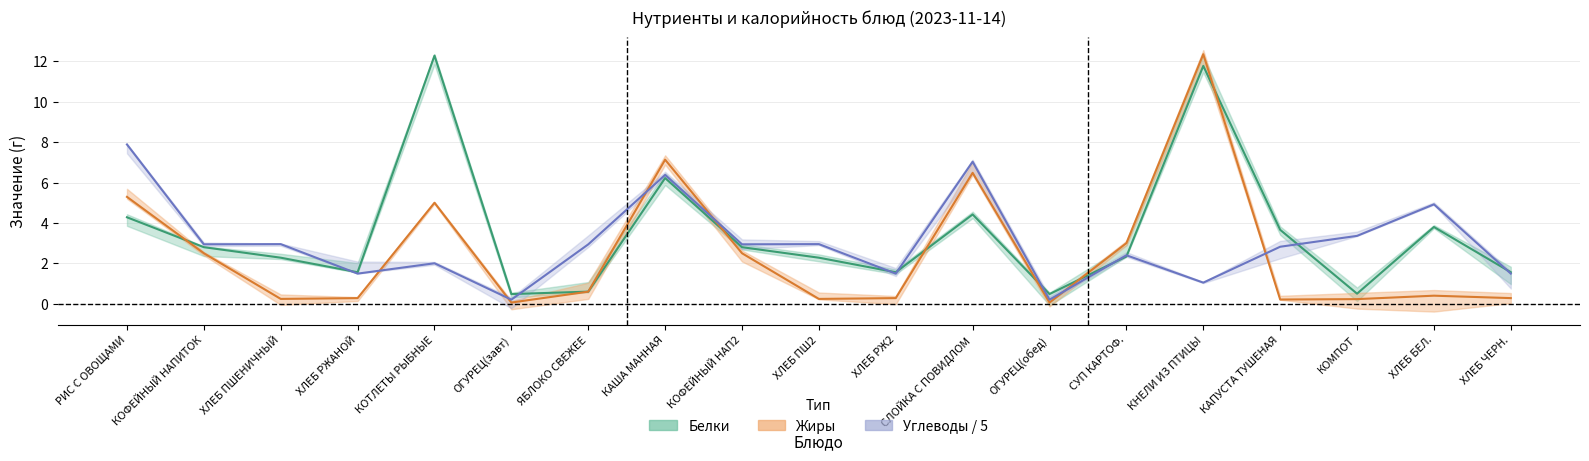

How many times do Жиры and Углеводы cross each other?

6